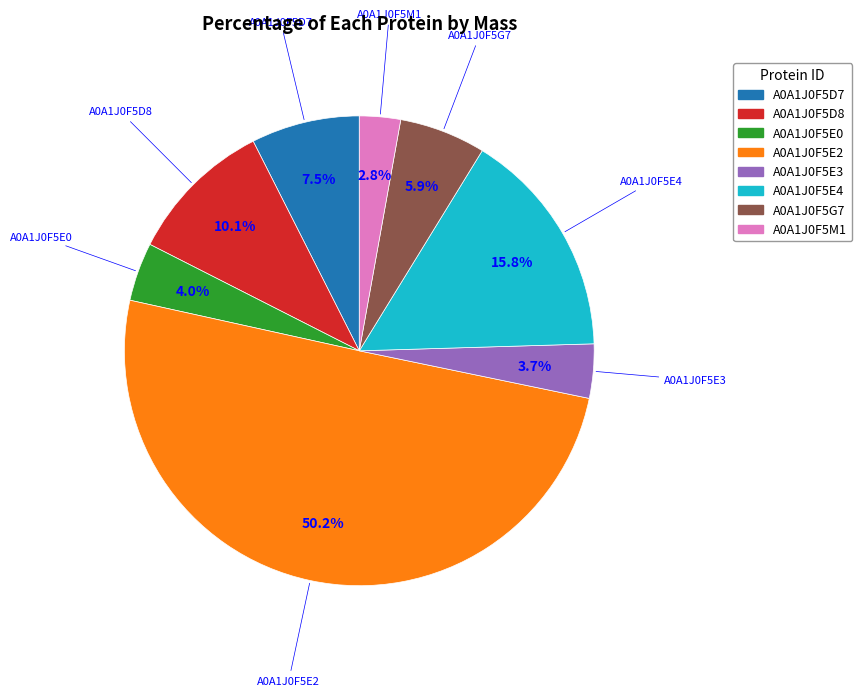

How many slices are in this pie chart?

8